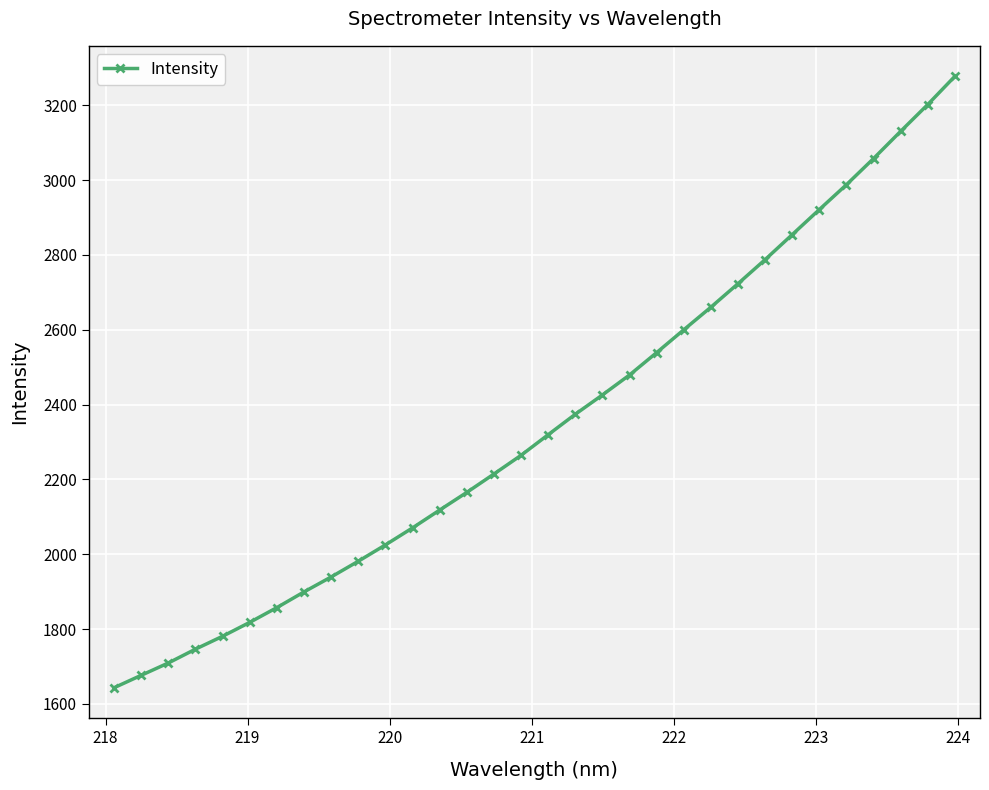

What is the value of the 30th point from the left?

3130.4